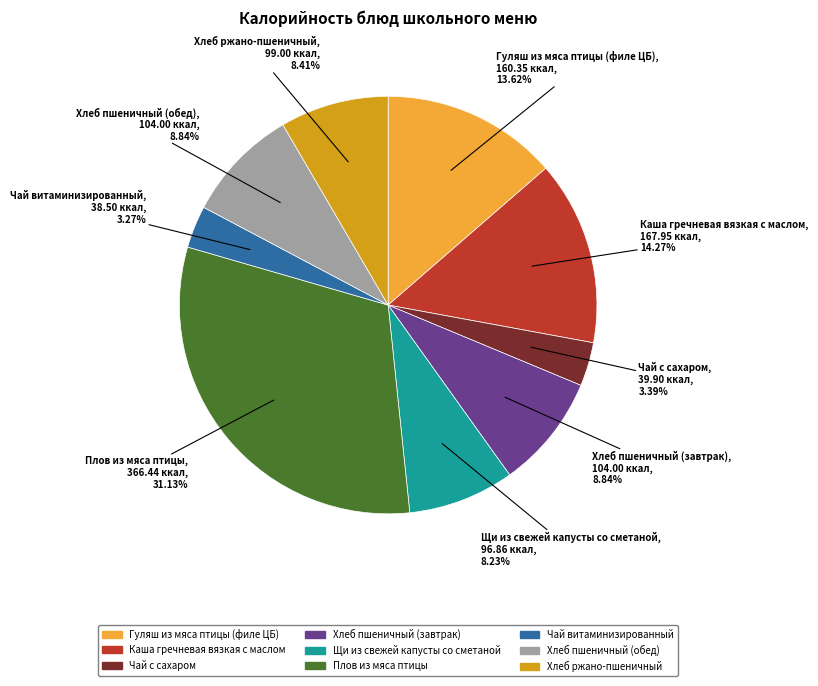

Is there a majority slice in this chart?

No